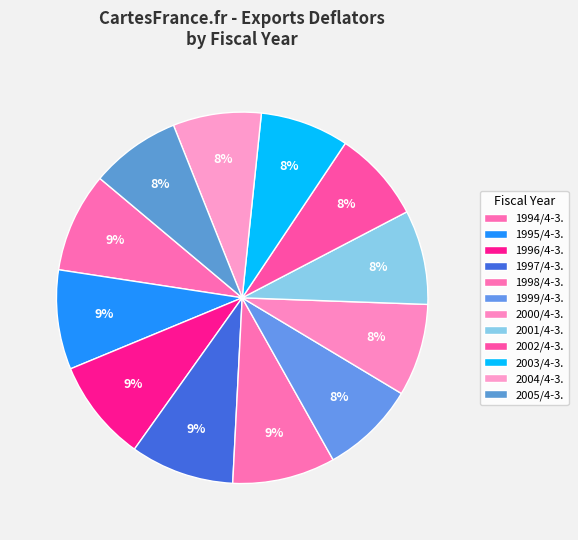

Count the number of slices in the pie.

12